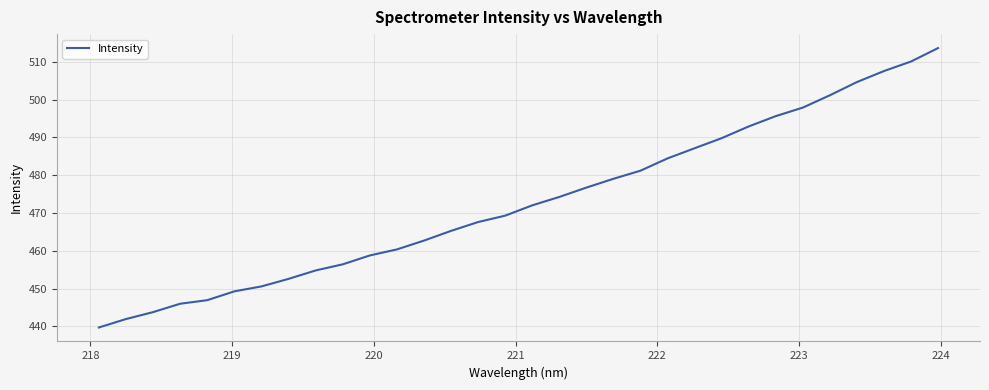

Does the chart display data point markers on the line(s)?

No